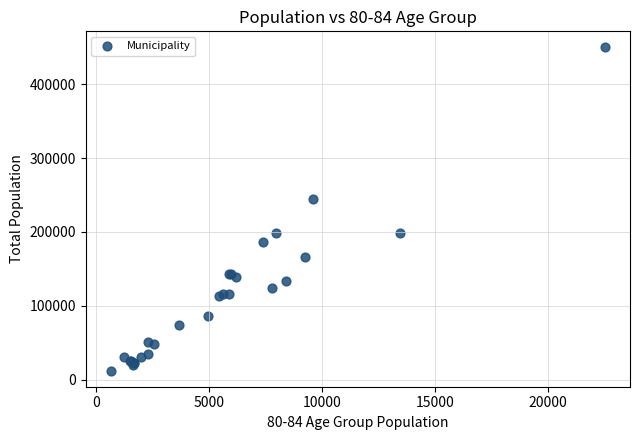

What Y value in the scatter plot is closest to 231089?

245027.0